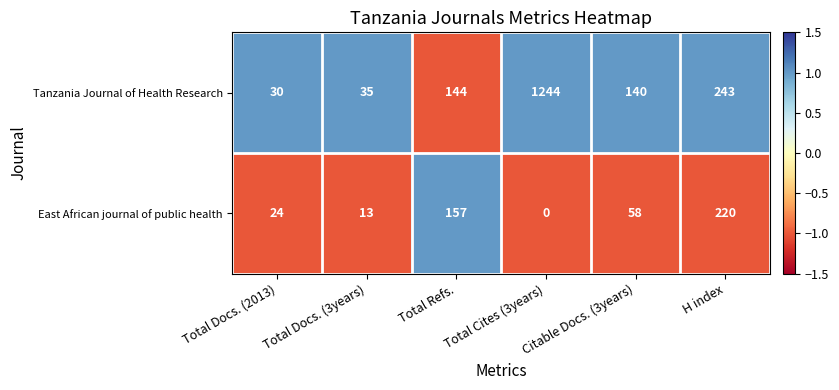

How many data points does each series have?

6